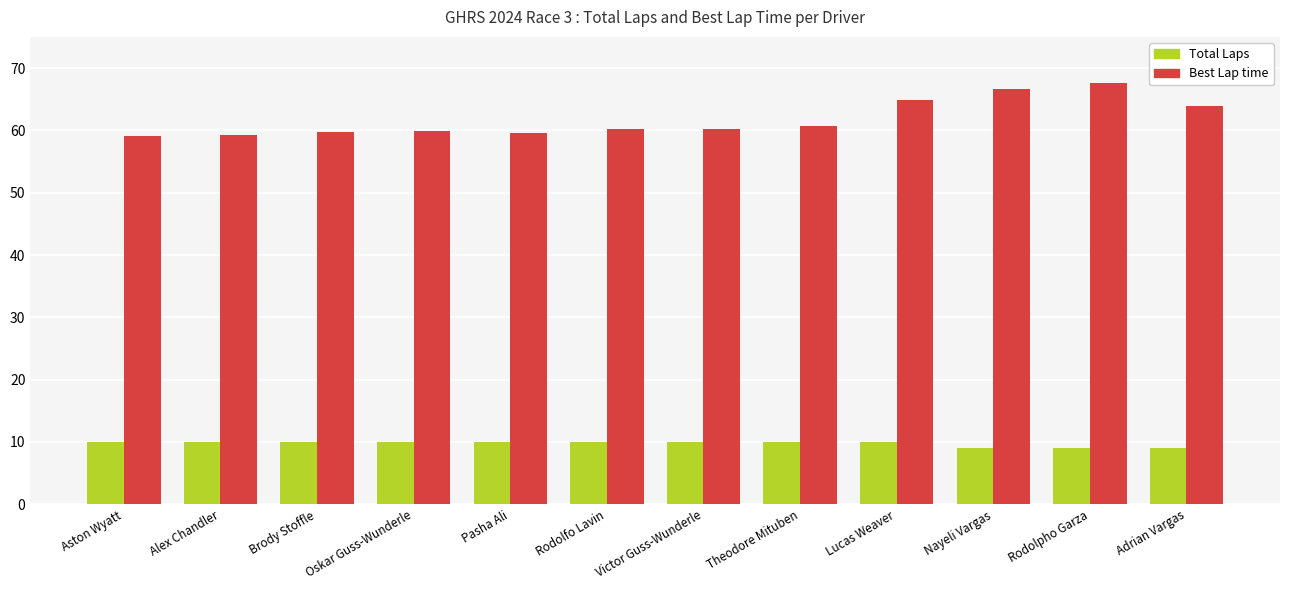

Which series has the largest total across all categories?

Best Lap time